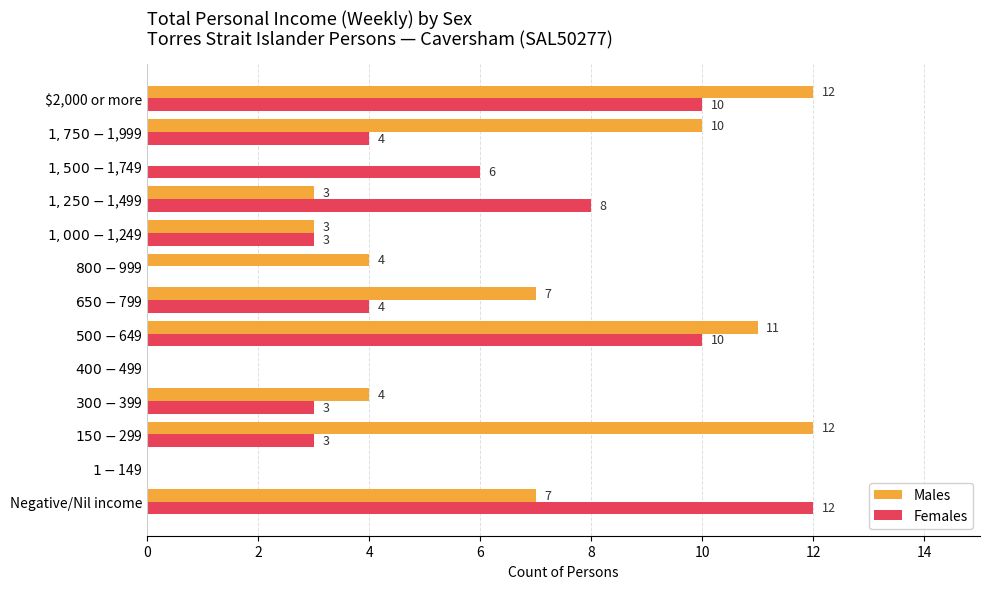

At which label is Females closest to 6?

$1,500-$1,749